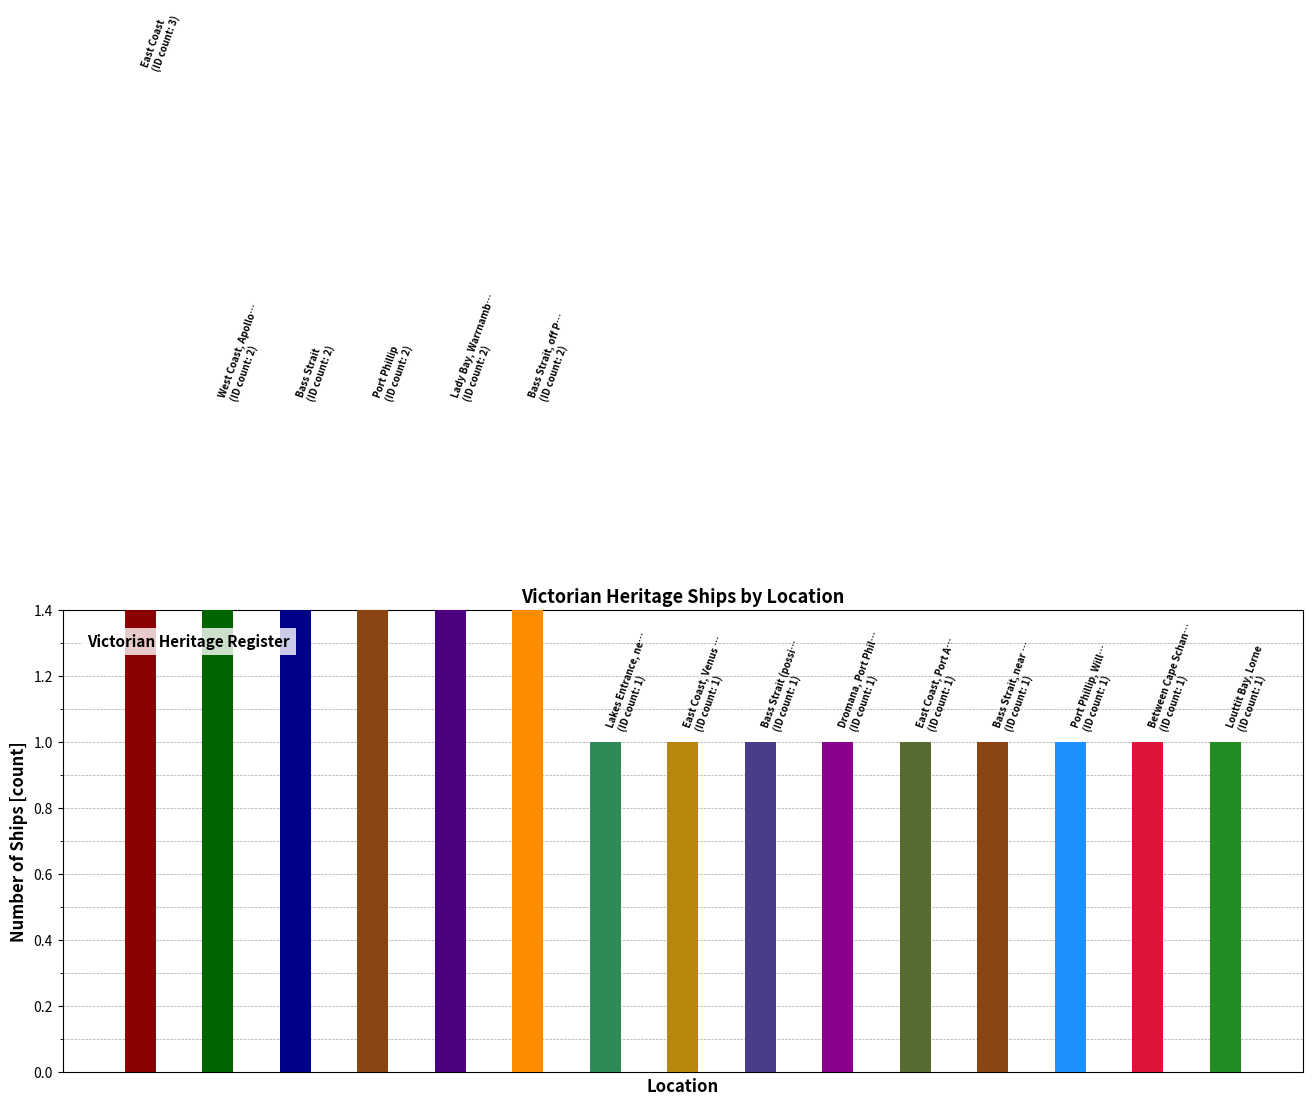

Rank the categories by value from lowest to highest.

Lakes Entrance, near the bar, East Coast, Venus Bay, Tarwin Beach, Bass Strait (possible location), Dromana, Port Phillip, East Coast, Port Albert Bar, Bass Strait, near Cape Schanck, Port Phillip, Williamstown, Between Cape Schanck and Point Nepean, Louttit Bay, Lorne, West Coast, Apollo Bay, Bass Strait, Port Phillip, Lady Bay, Warrnambool, Bass Strait, off Port Phillip Heads, East Coast